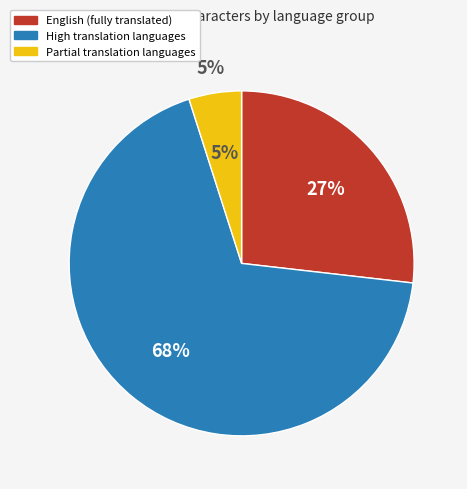

True or false: Sinhala accounts for 11% of the total.

False